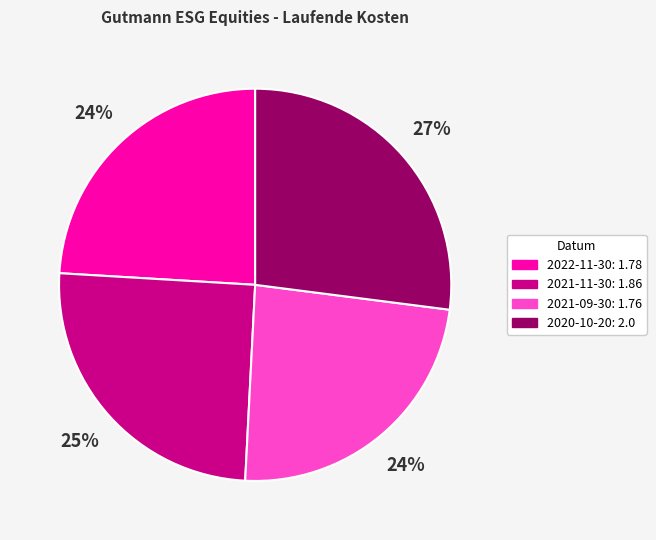

To the nearest percent, what portion does 2021-11-30 represent?

25%